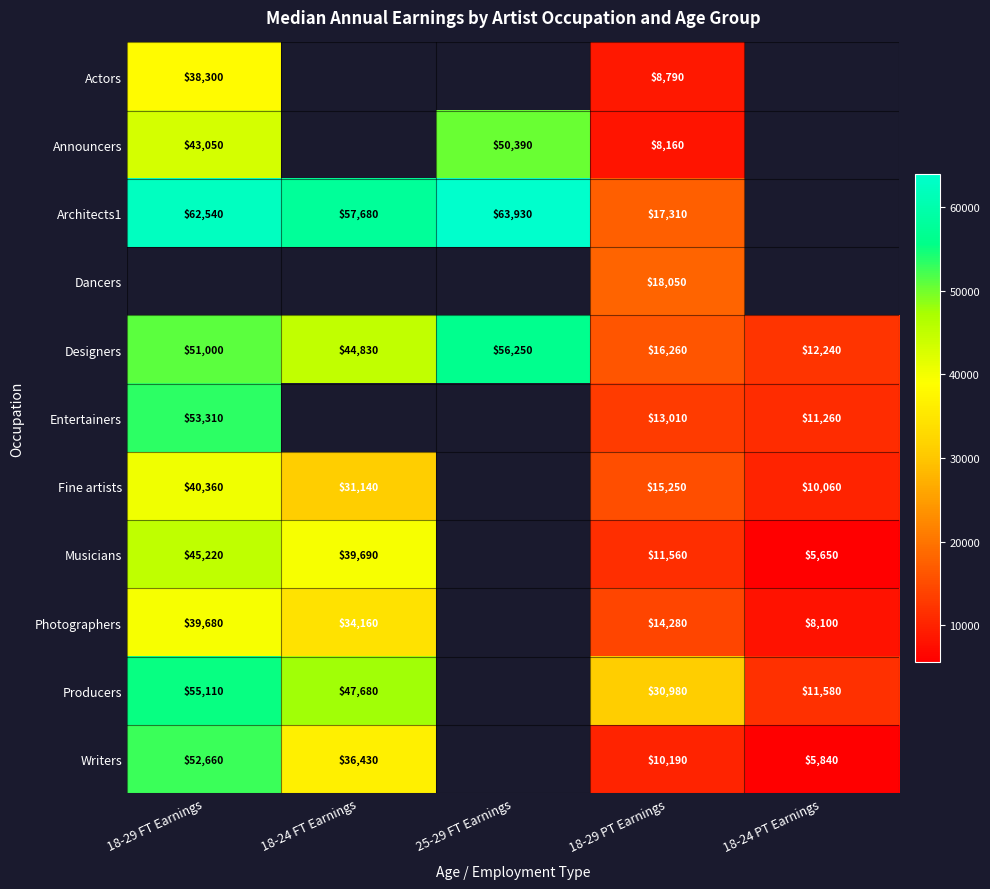

How many data points does each series have?

5